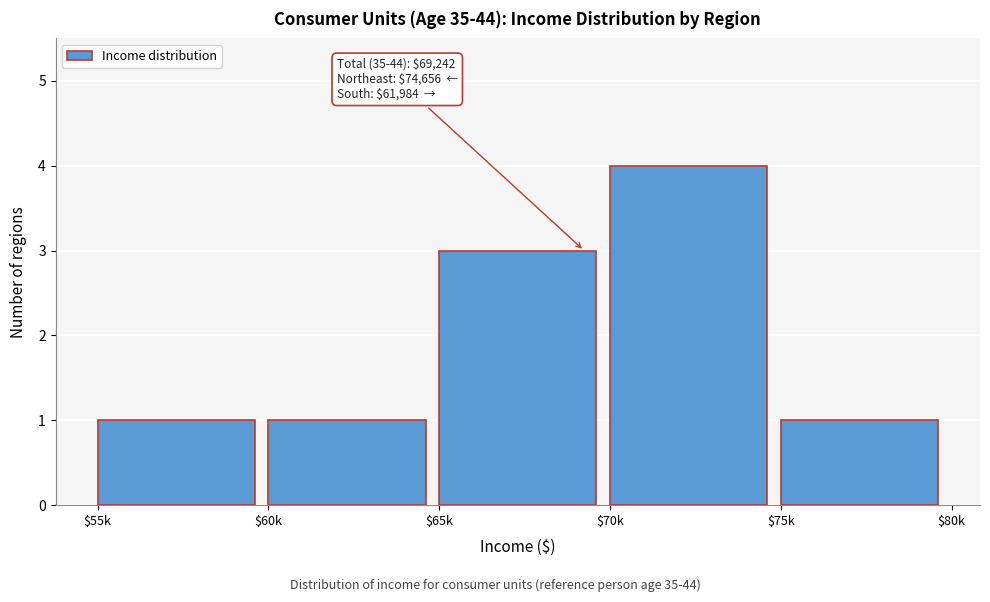

Reading left to right, what are all the values shown in this chart?

1	1	3	4	1